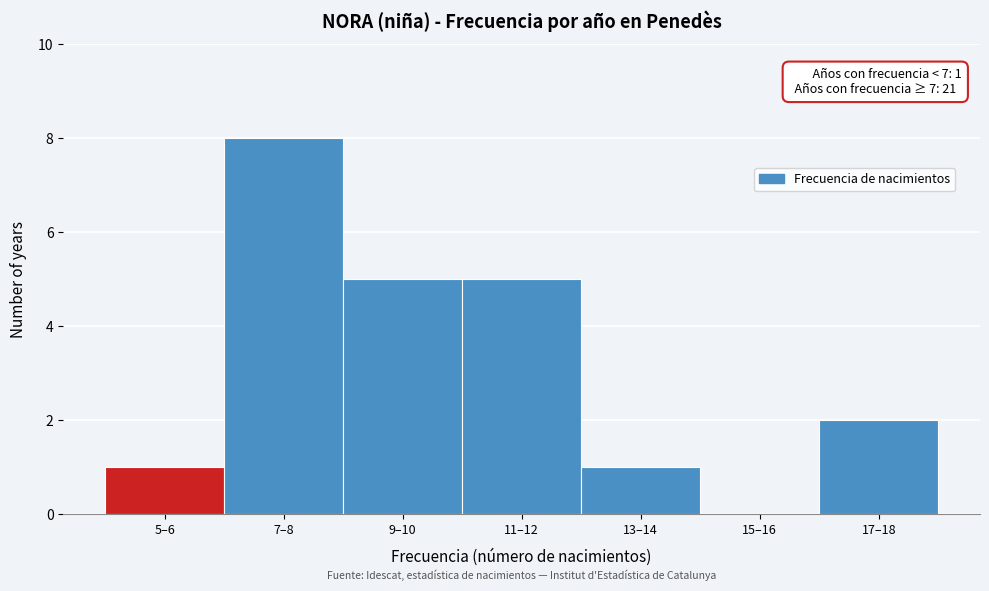

Reading right to left, list all the values displayed in this chart.

17–18=2	15–16=0	13–14=1	11–12=5	9–10=5	7–8=8	5–6=1